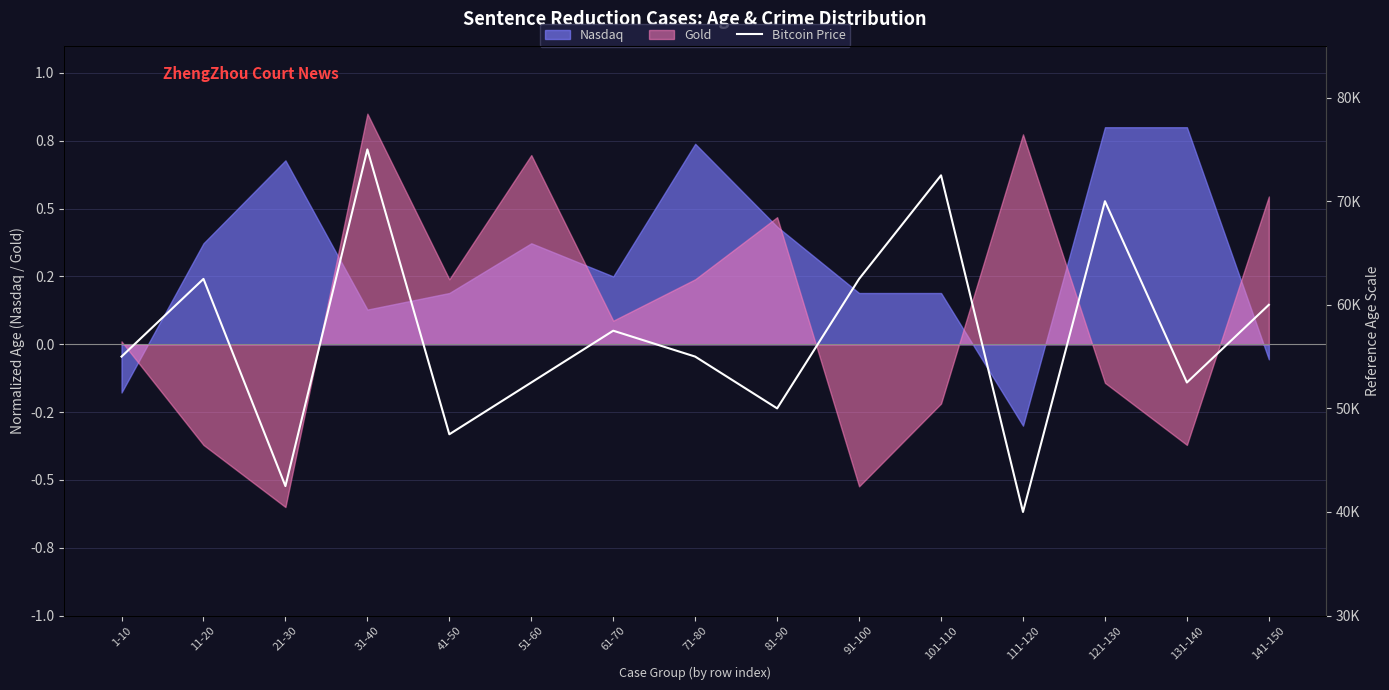

What is the label of the 2nd point from the right?

131-140